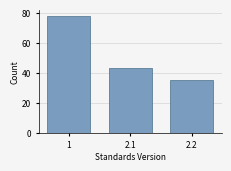

Reading left to right, extract all data points from this chart.

1=78	2.1=43	2.2=35